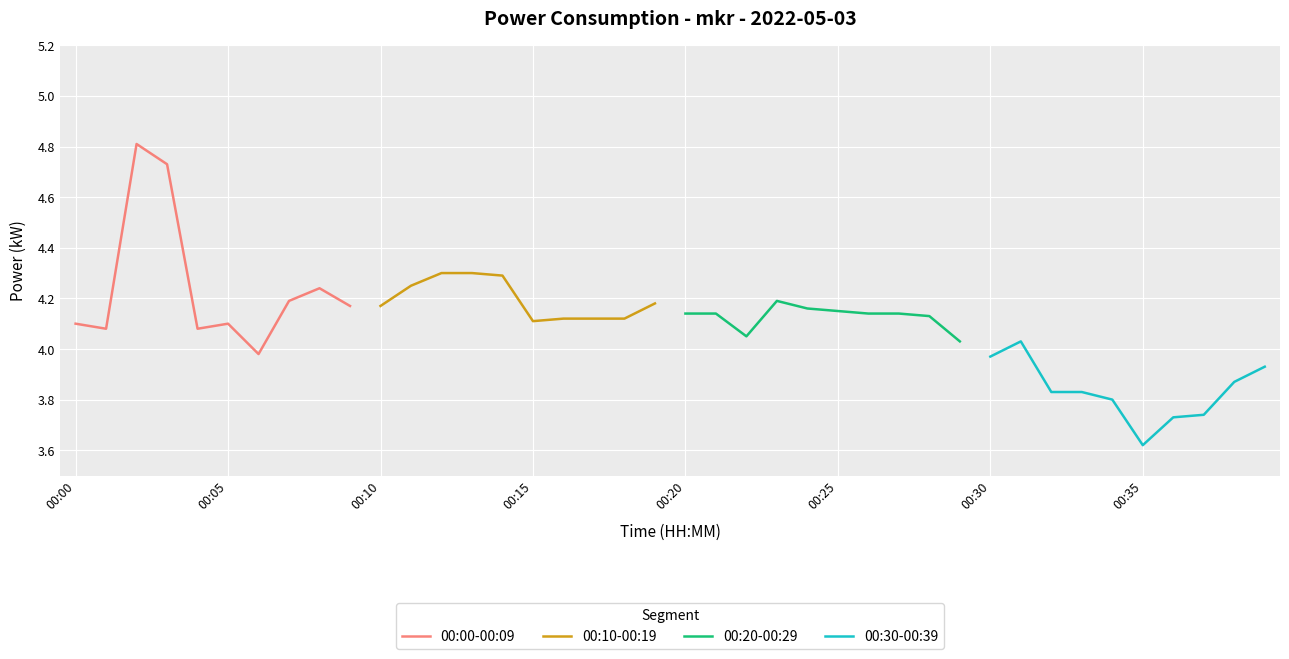

Where does the 00:00-00:09 series first go above 4?

00:00